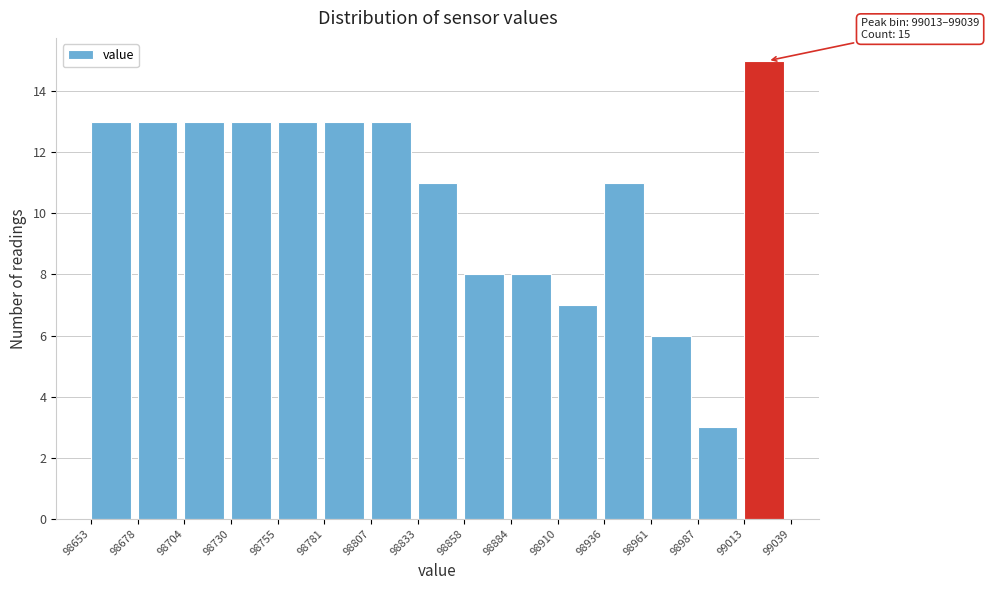

Over which range of the x-axis is the bar tallest?

99013 to 99039